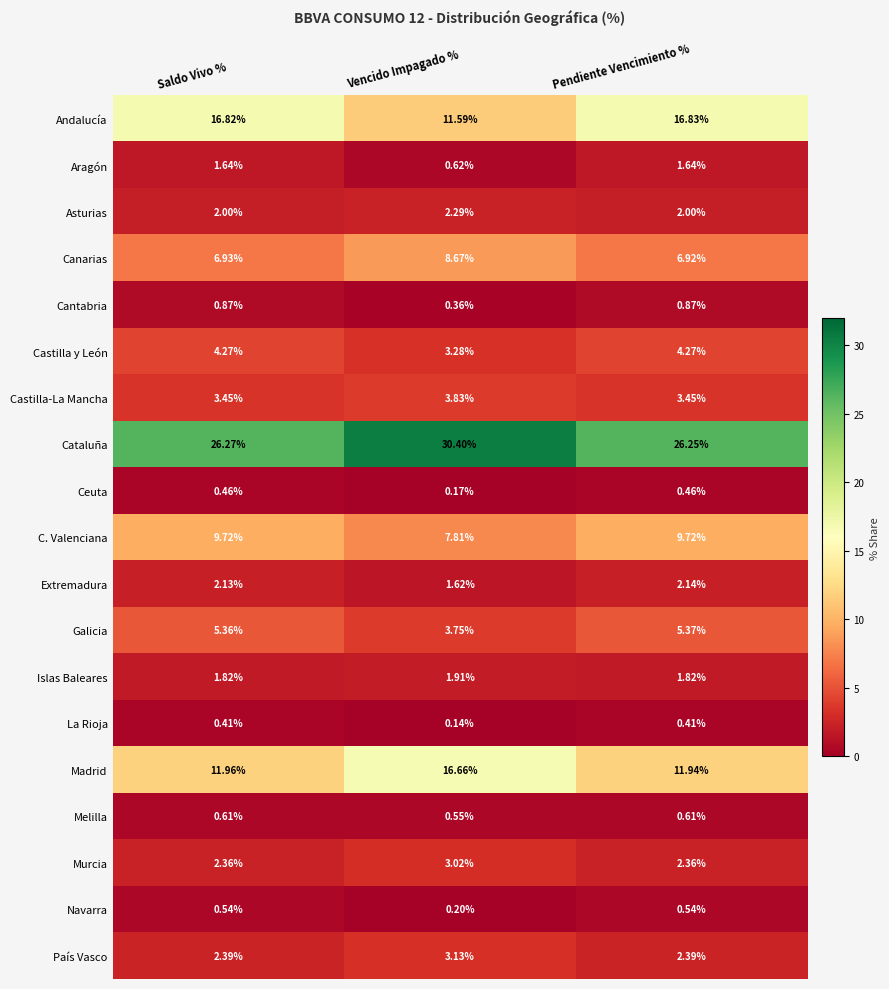

List the labels in order of Andalucía value, largest first.

Pendiente Vencimiento %, Saldo Vivo %, Vencido Impagado %